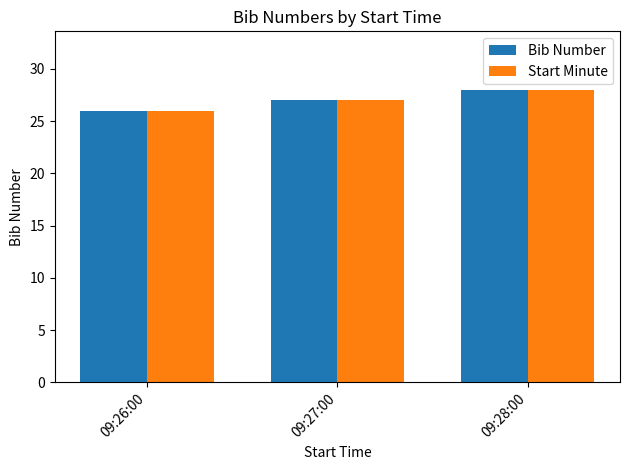

How many values in the Start Minute series are below 27?

1